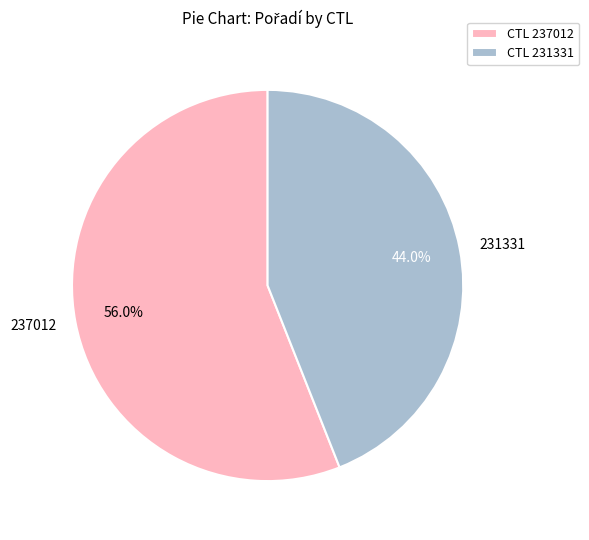

How many segments does this pie chart have?

2